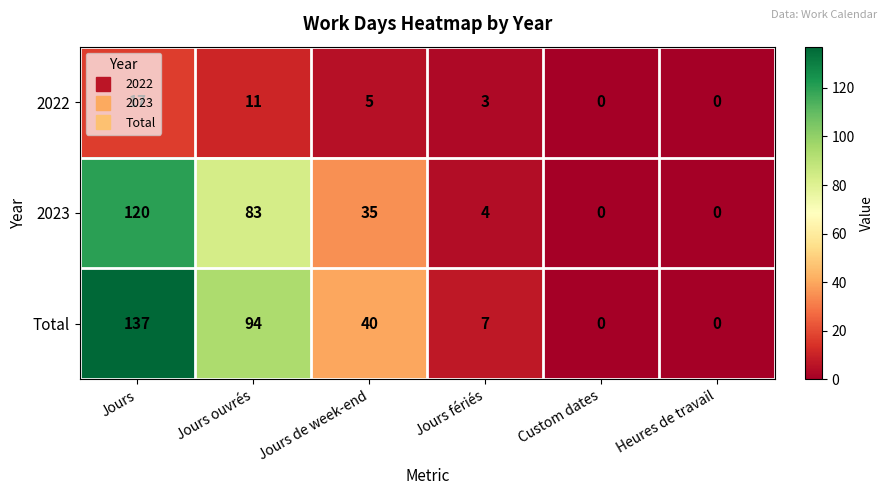

Between Jours and Jours de week-end, which series saw the biggest shift?

Total